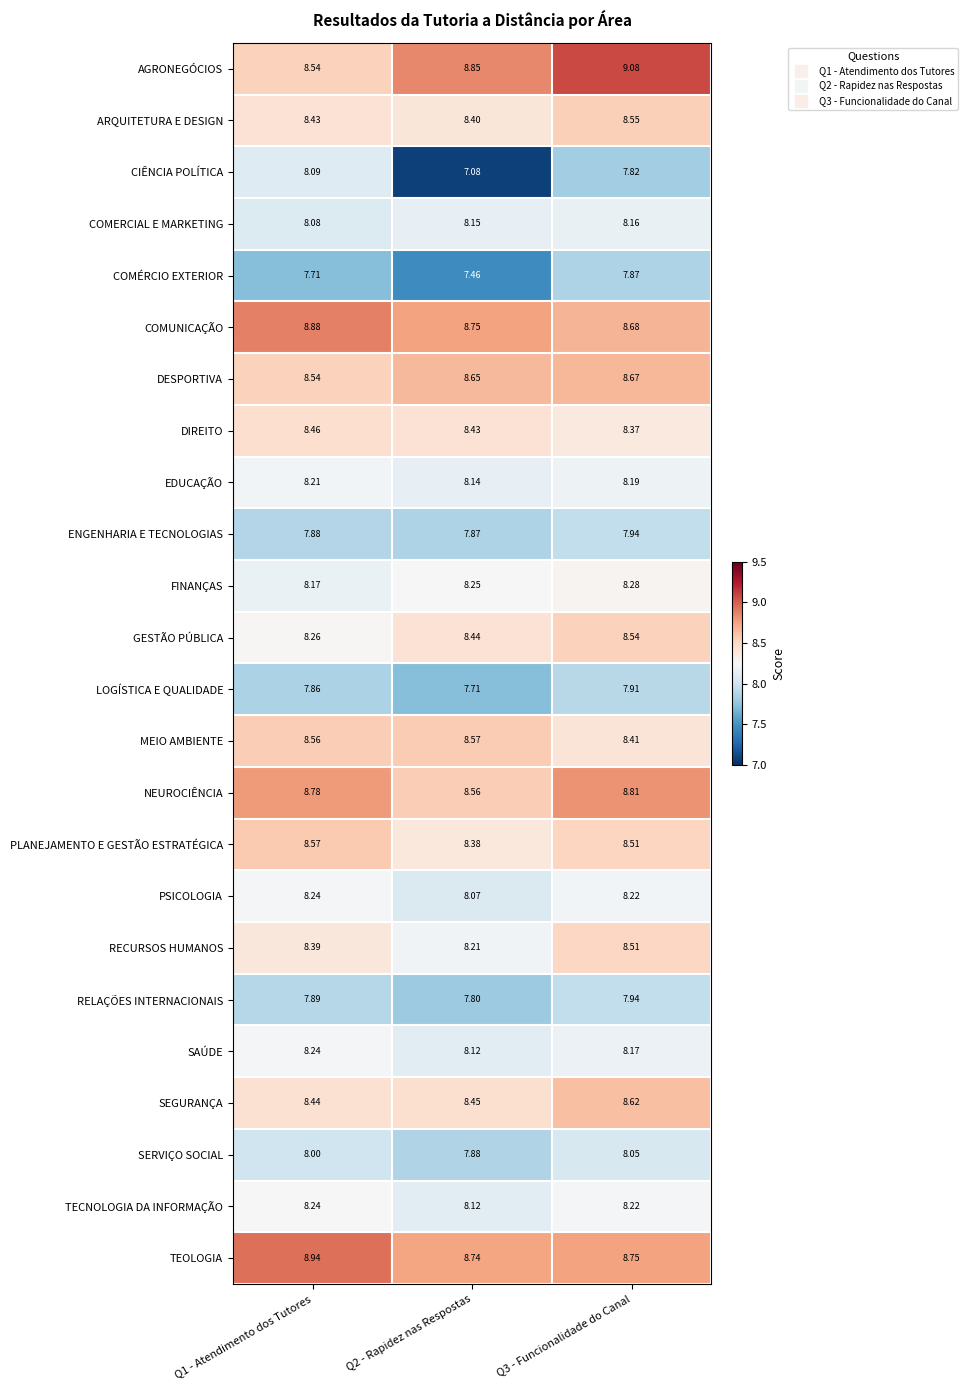

Which series has the largest range (max minus min)?

CIÊNCIA POLÍTICA